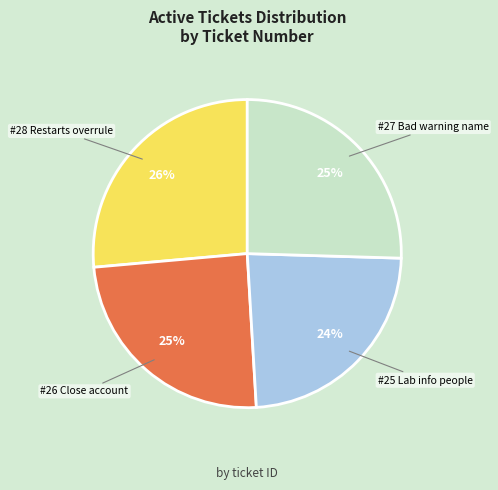

To the nearest percent, what is the average slice percentage?

25%